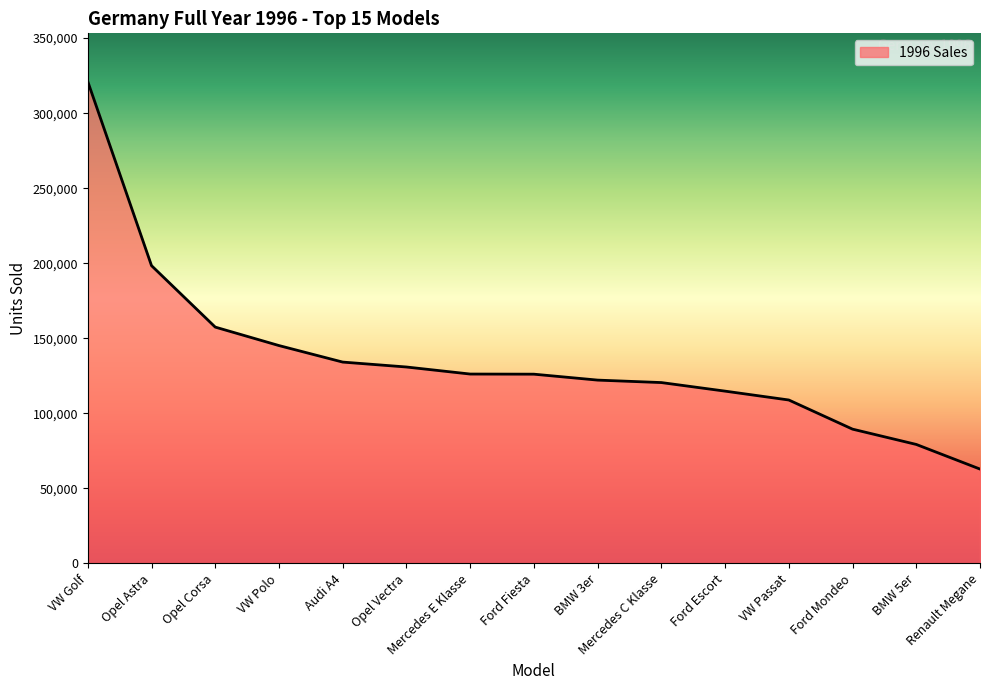

What is the average value?

135780